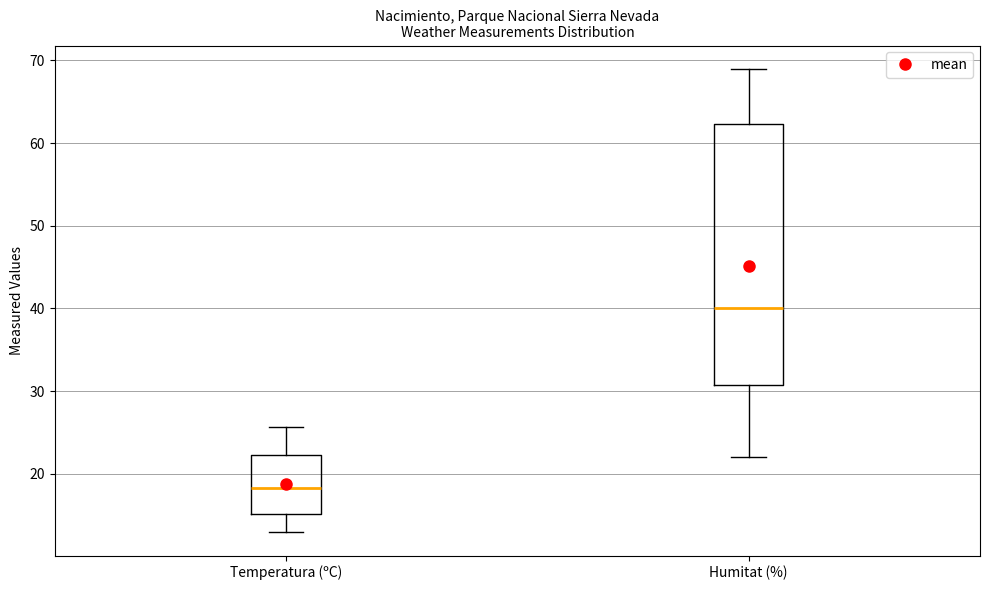

Reading left to right, transcribe this box plot: for each box, give where its median line is, the range the box spans, and where its two whiskers end, as read against the y-axis. The values are not printed on the chart, so give them approximately, as read against the axis.

Temperatura (ºC): median 18, box 15 to 22, whiskers 13 to 26
Humitat (%): median 40, box 31 to 62, whiskers 22 to 69